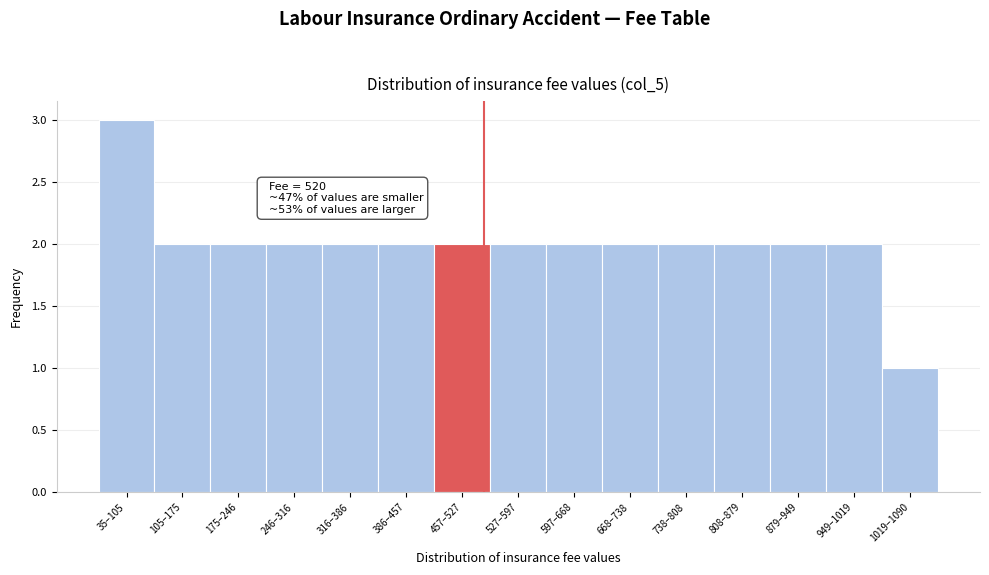

Reading left to right, transcribe all the data shown in this chart.

35–105=3	105–175=2	175–246=2	246–316=2	316–386=2	386–457=2	457–527=2	527–597=2	597–668=2	668–738=2	738–808=2	808–879=2	879–949=2	949–1019=2	1019–1090=1